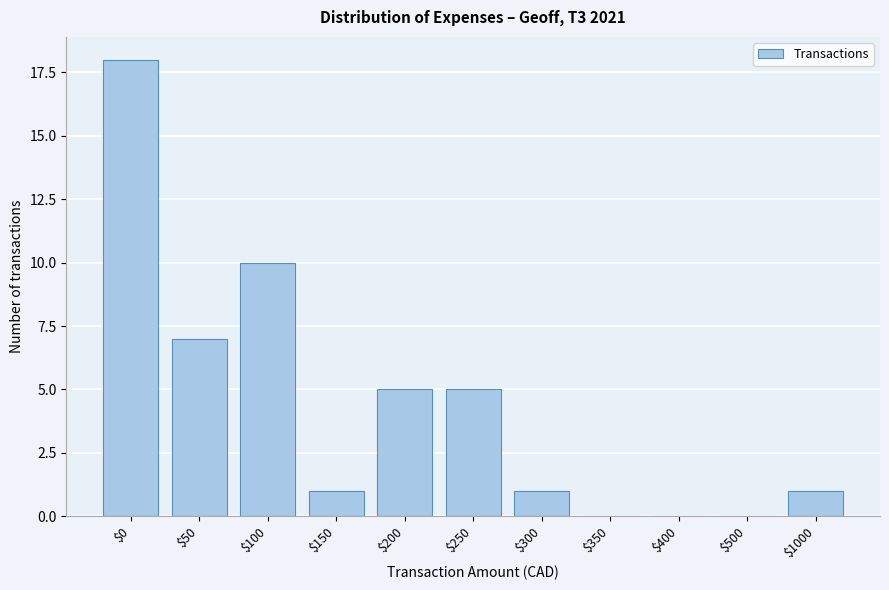

What is the sum of all values?

48